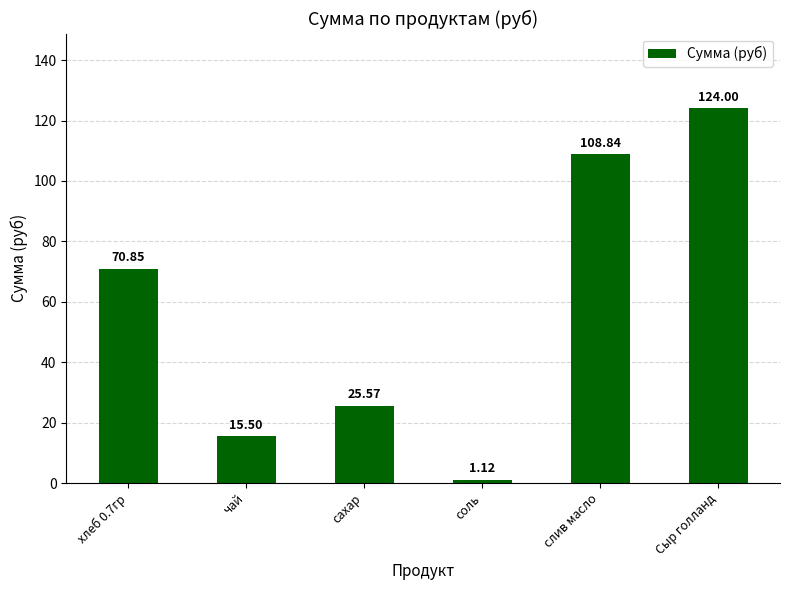

Which category has the highest value across all series?

Сыр голланд